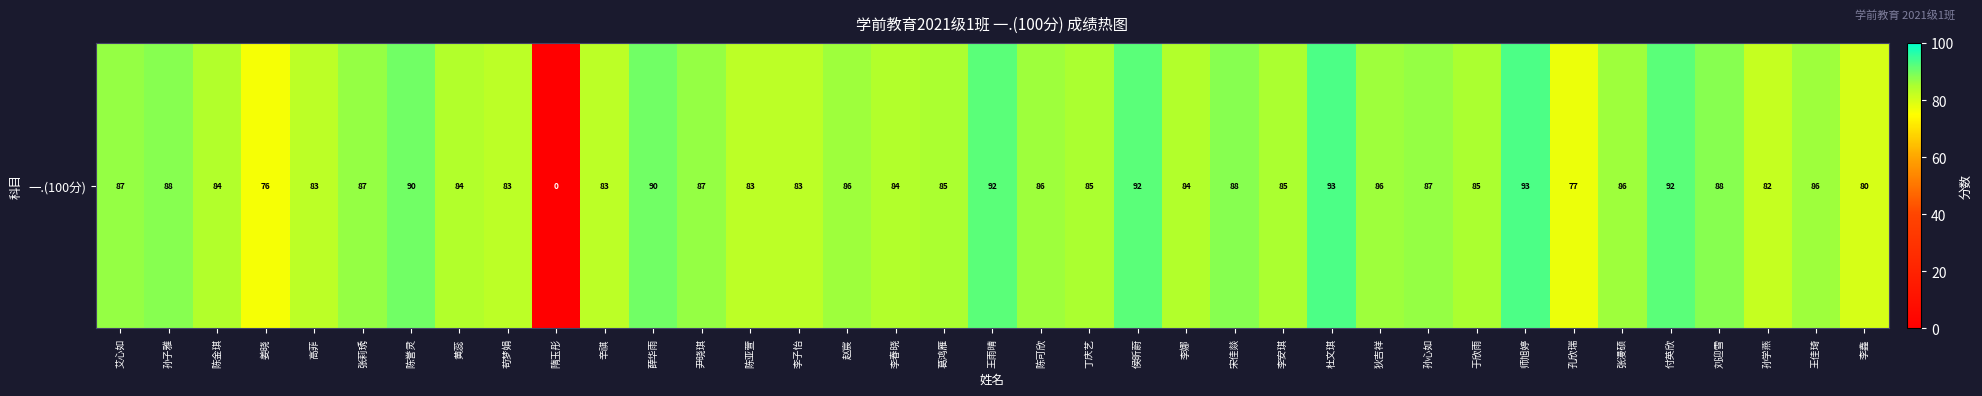

Reading right to left, what are all the values shown in this chart?

80	86	82	88	92	86	77	93	85	87	86	93	85	88	84	92	85	86	92	85	84	86	83	83	87	90	83	0	83	84	90	87	83	76	84	88	87